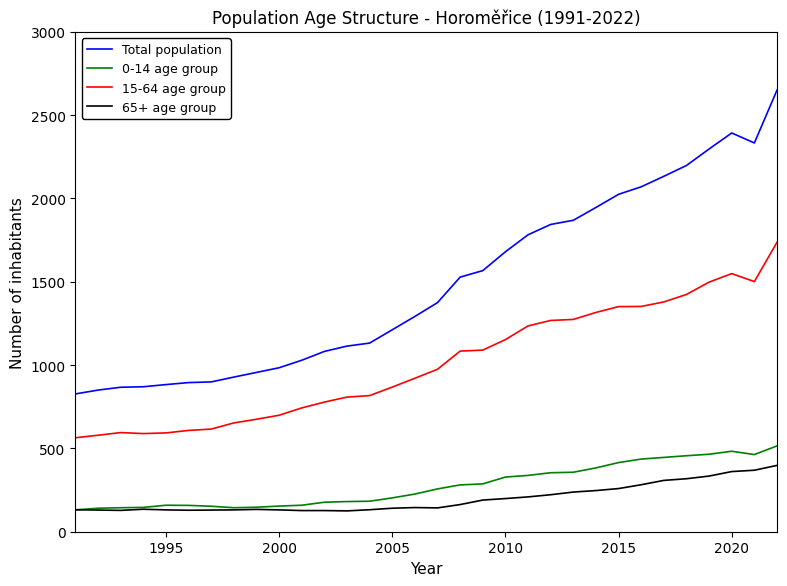

In Total population, how many points are lower than both neighbors (excluding endpoints)?

1